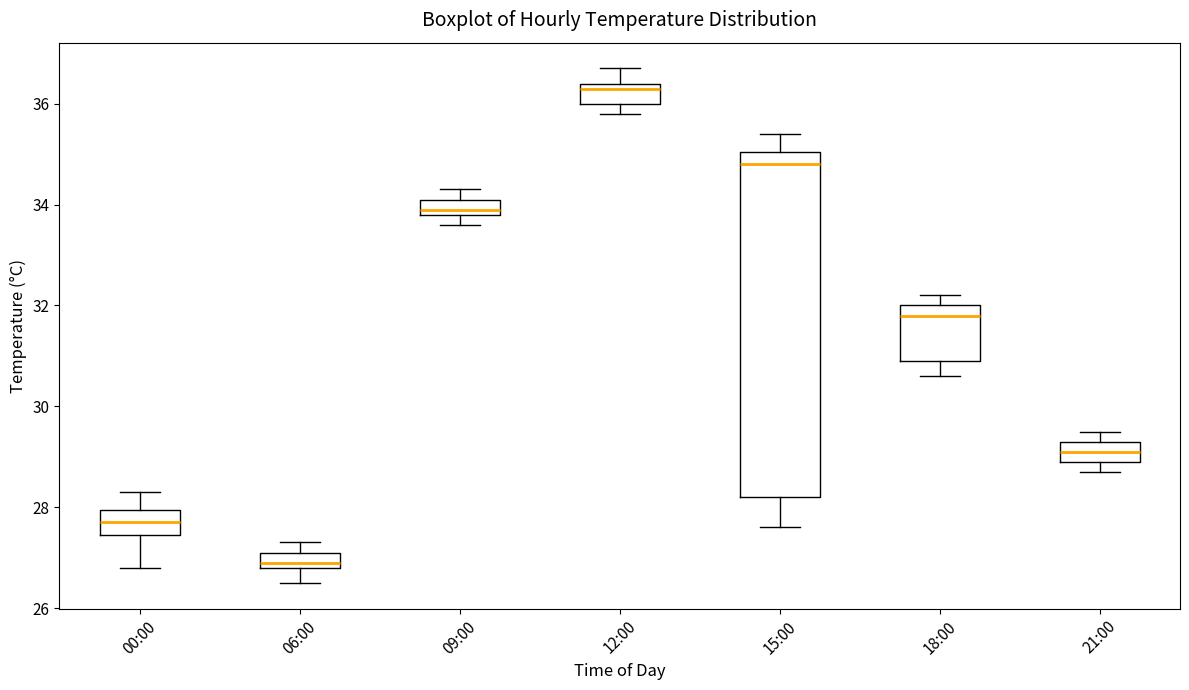

Where does the median line of the box for 15:00 sit on the y-axis? The values are not printed on the chart, so give them approximately, as read against the axis.

34.8